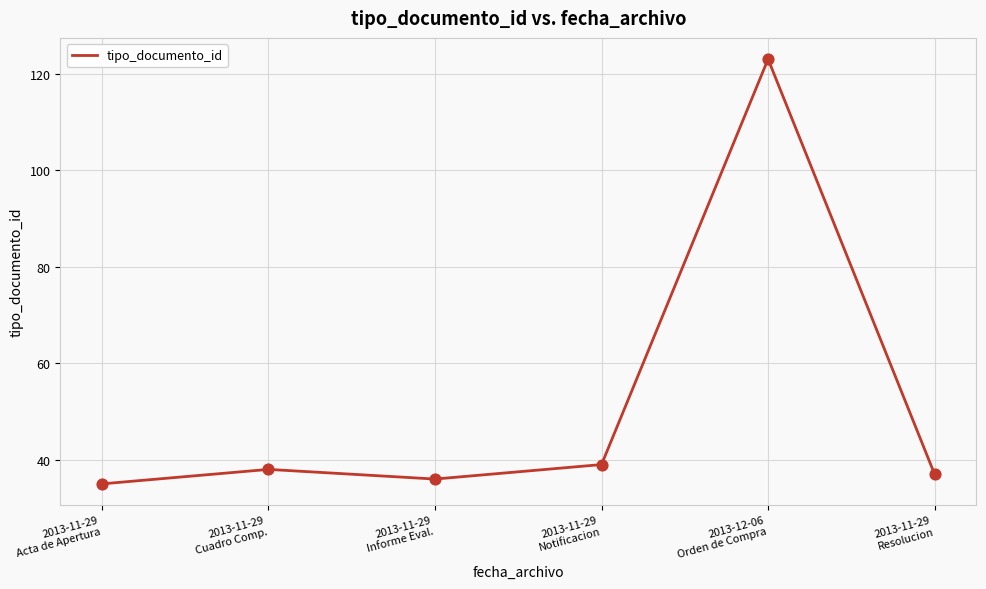

What is the change in value from 2013-11-29
Acta de Apertura to 2013-11-29
Resolucion?

+2